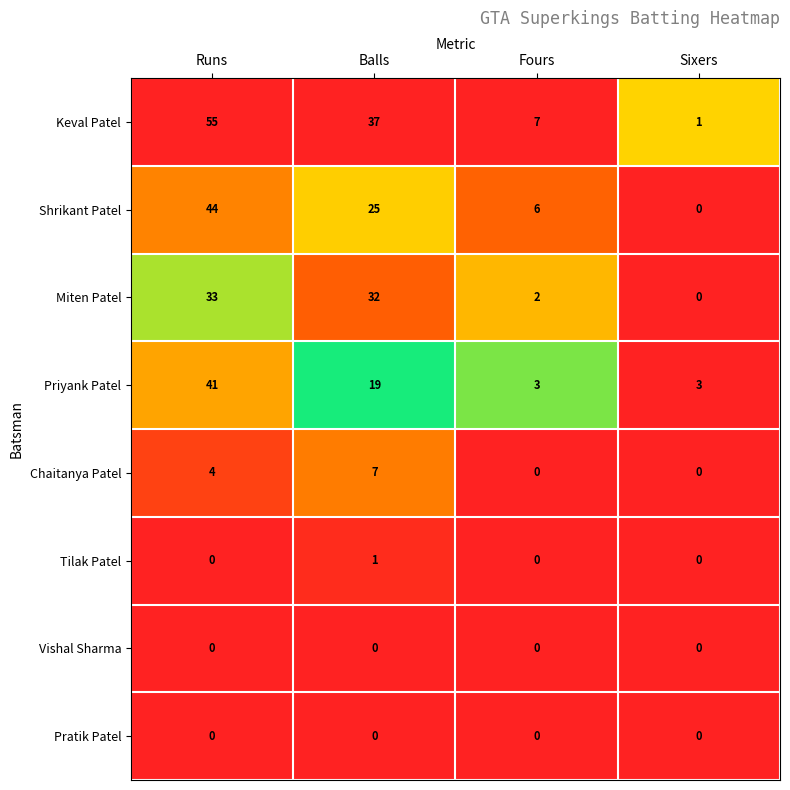

Count the number of categories in the chart.

4